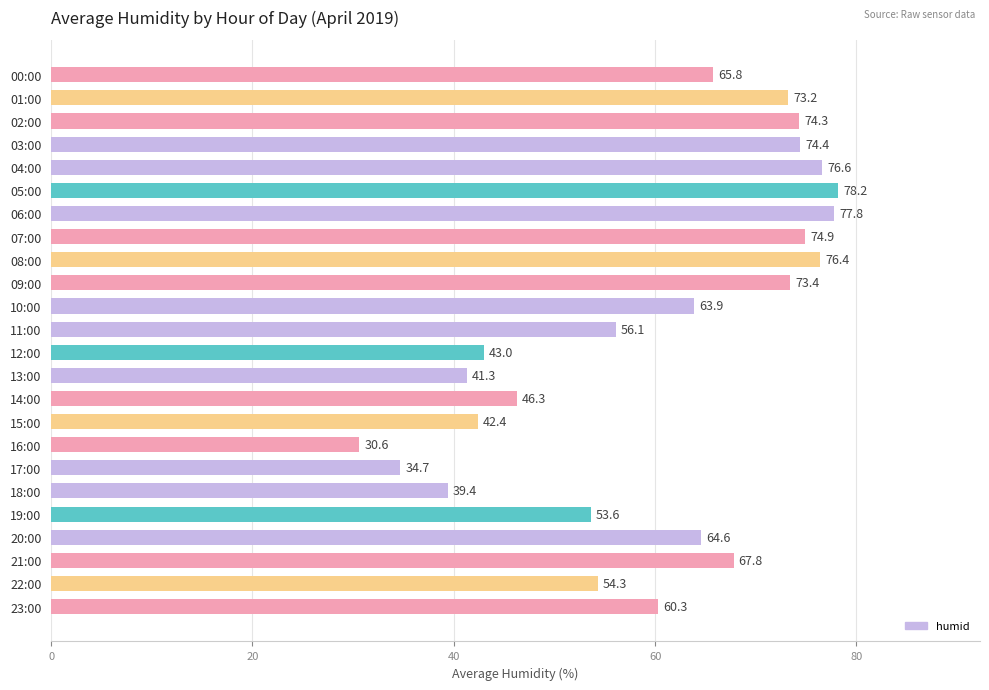

Reading bottom to top, transcribe all the data shown in this chart.

23:00=60.3	22:00=54.3	21:00=67.8	20:00=64.6	19:00=53.6	18:00=39.4	17:00=34.7	16:00=30.6	15:00=42.4	14:00=46.3	13:00=41.3	12:00=43.0	11:00=56.1	10:00=63.9	09:00=73.4	08:00=76.4	07:00=74.9	06:00=77.8	05:00=78.2	04:00=76.6	03:00=74.4	02:00=74.3	01:00=73.2	00:00=65.8